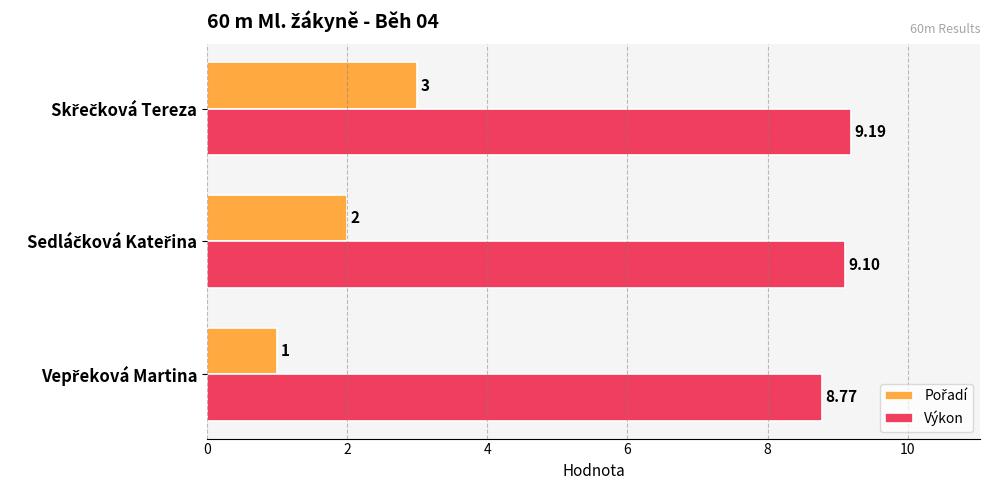

Which series has the largest total across all categories?

Výkon